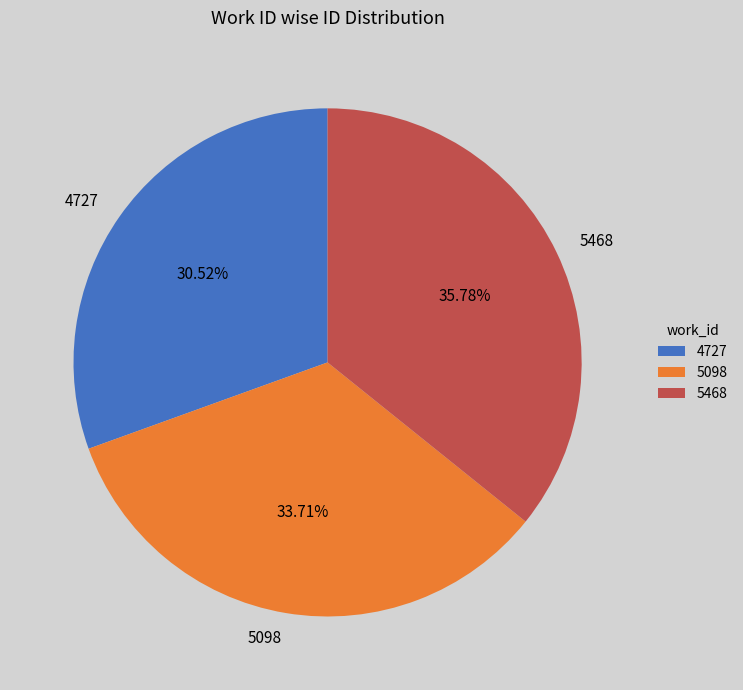

Is it true that 5098 is 40% of the pie?

False